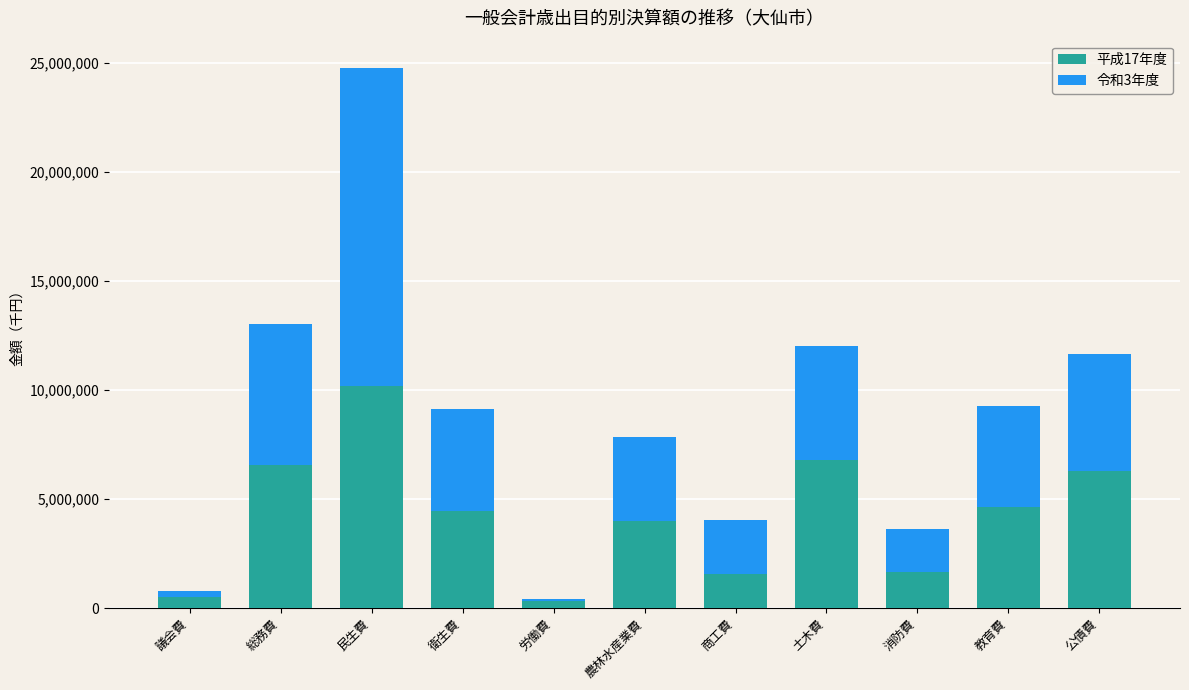

At which category is the sum across all series the highest?

民生費